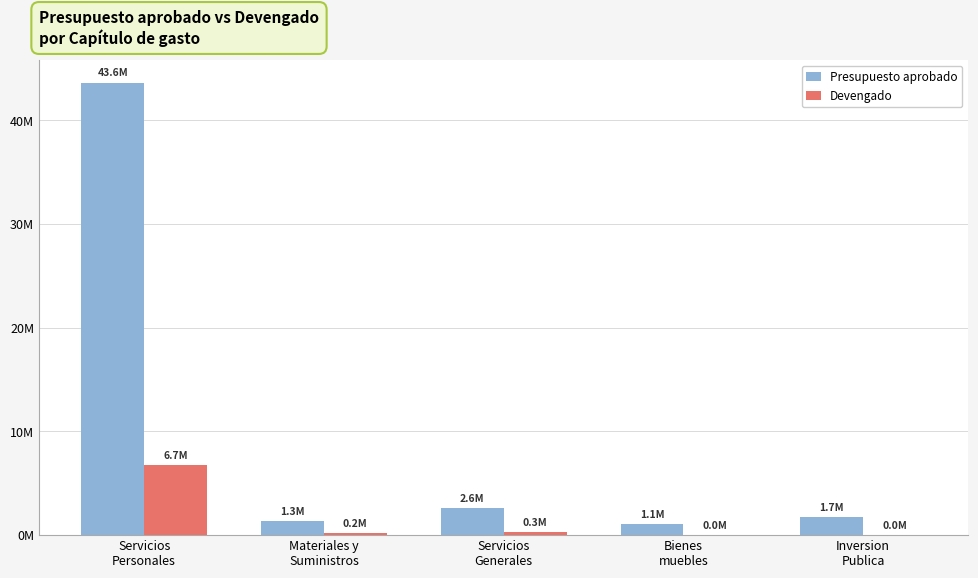

Are the bars horizontal?

No